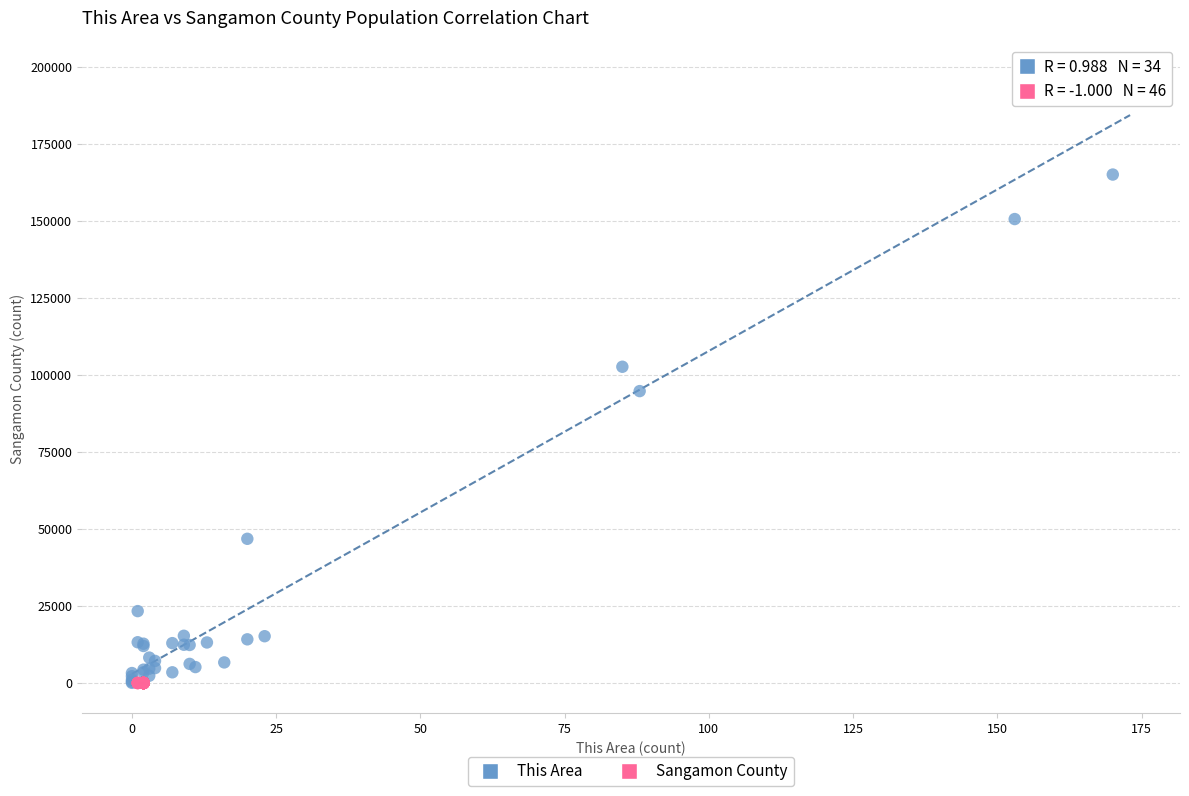

What are all the series names shown in the legend?

This Area, Sangamon County